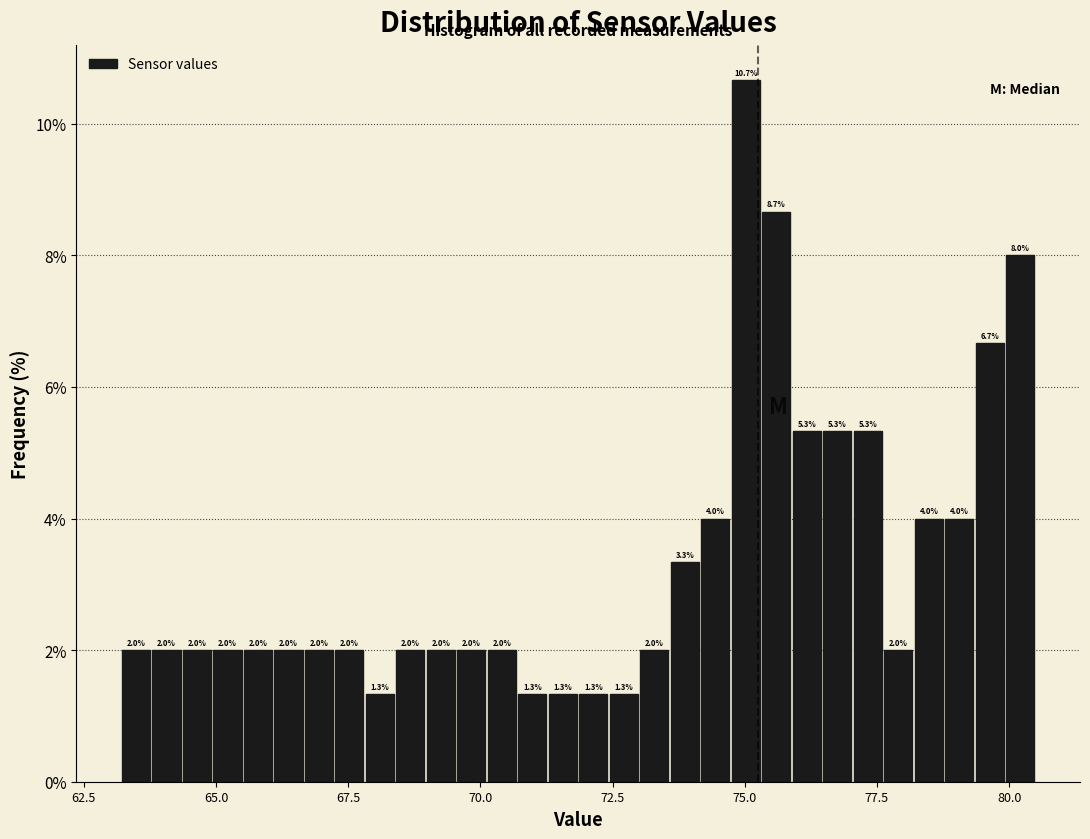

Read against the x-axis, roughly where is the centre of the tallest bar?

75.0